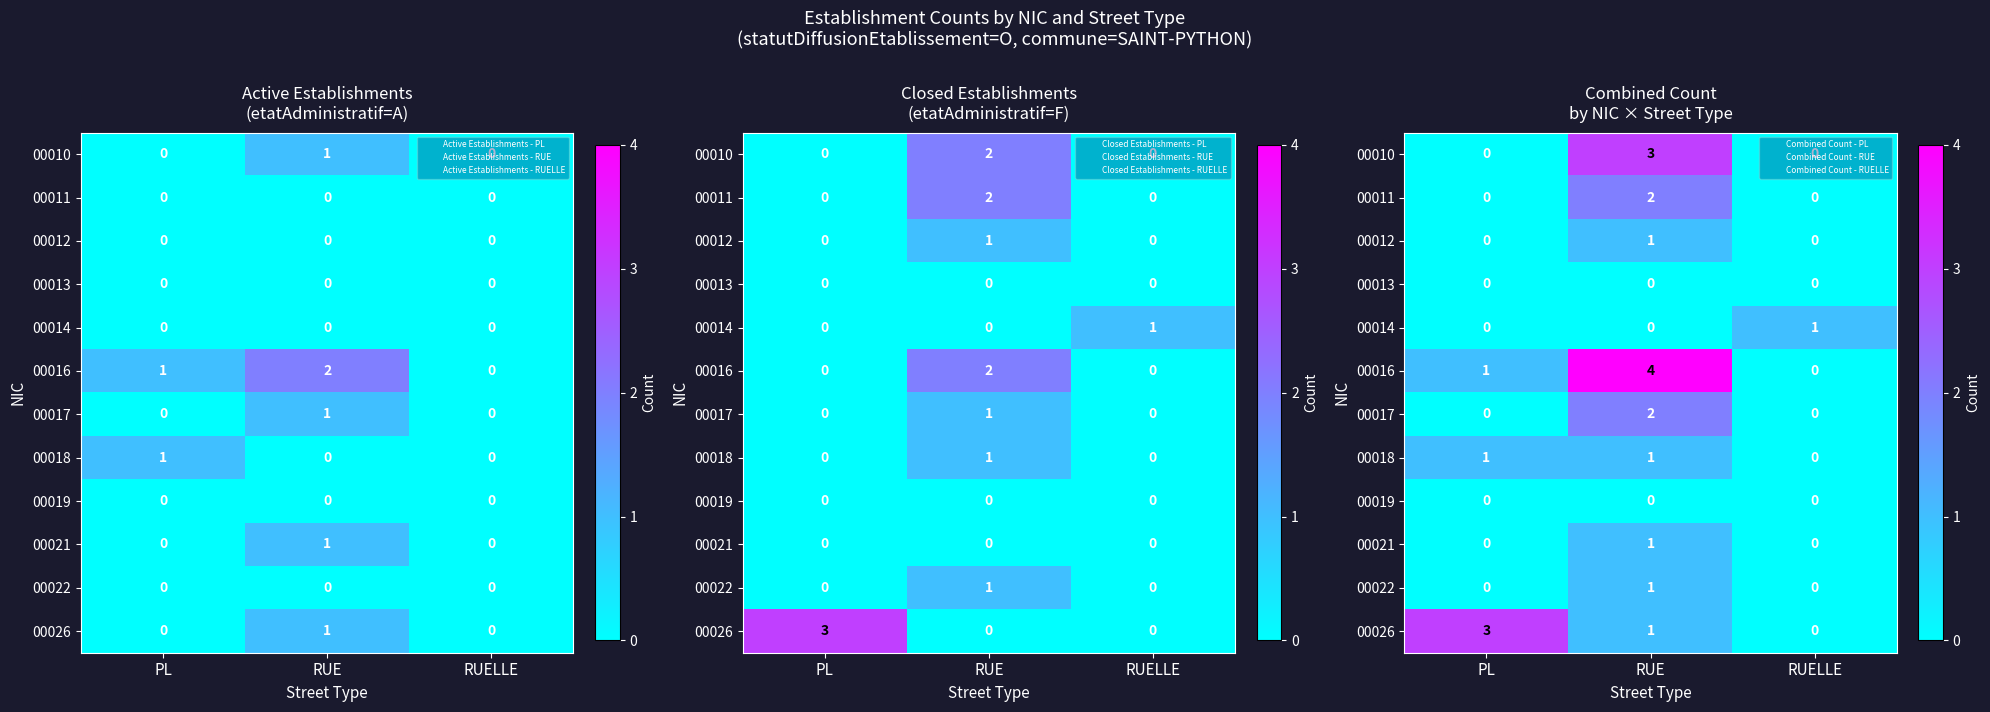

At which category does the chart reach its minimum across all series?

PL